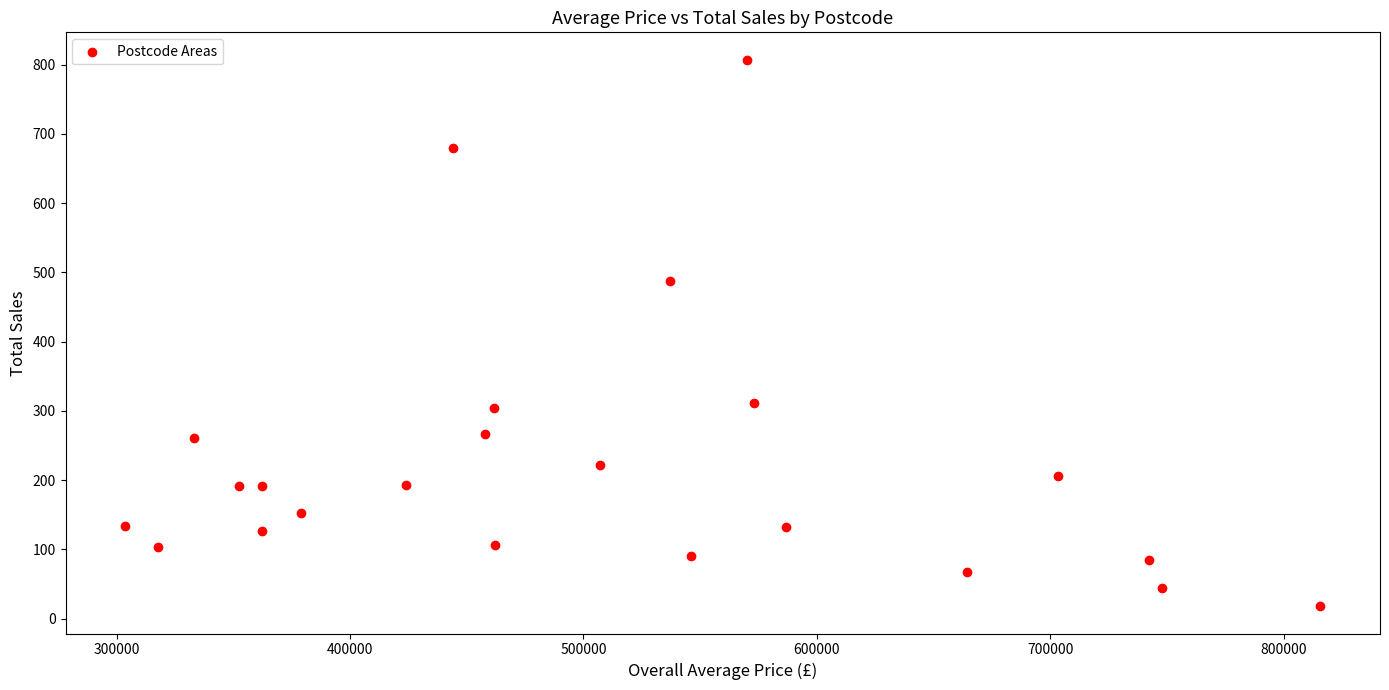

What Y value in the scatter plot is closest to 412?

488